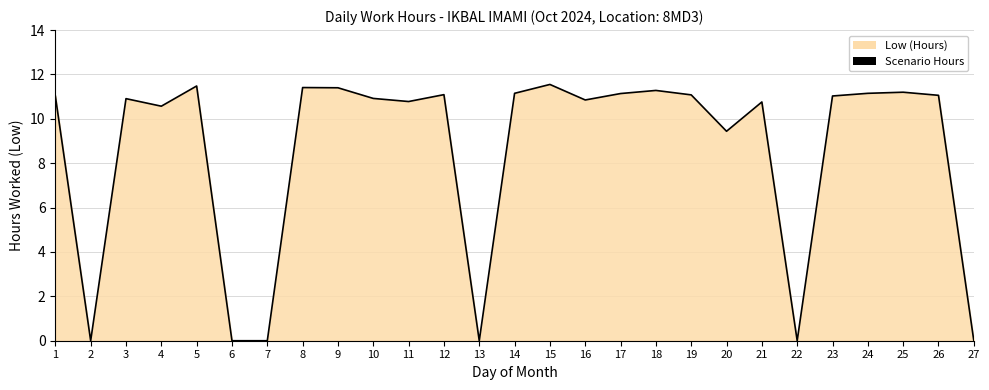

What is the difference between the second highest and second lowest values?

11.5